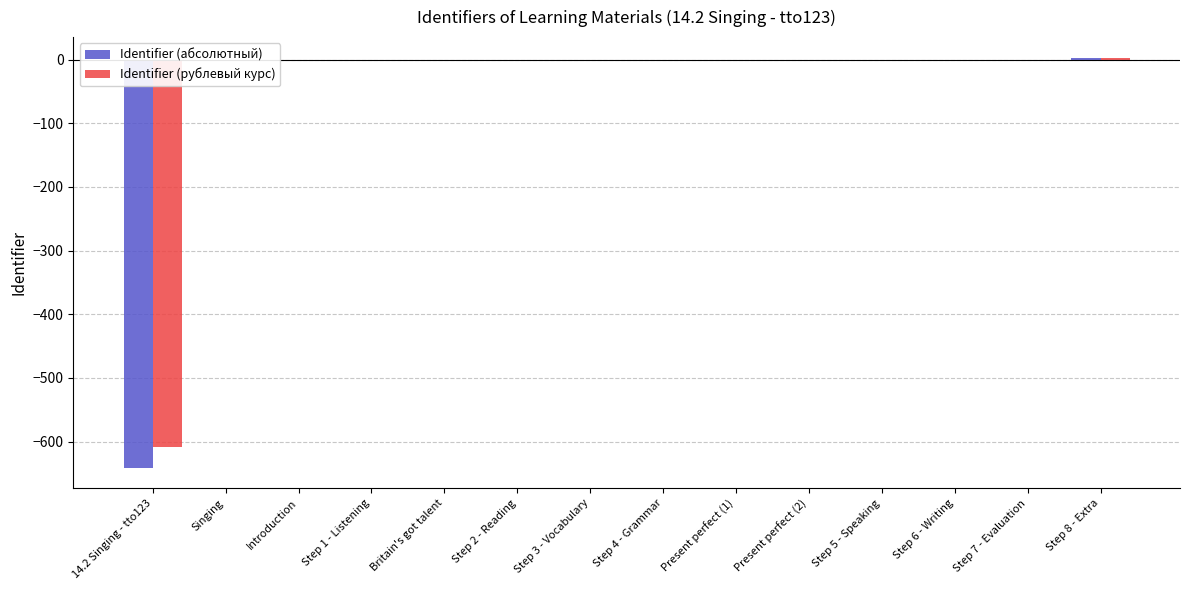

How many series are shown in this chart?

2